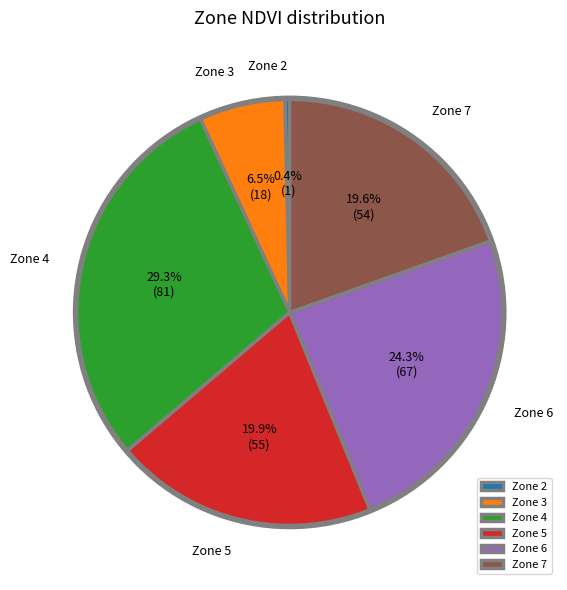

Which slice is the largest?

Zone 4